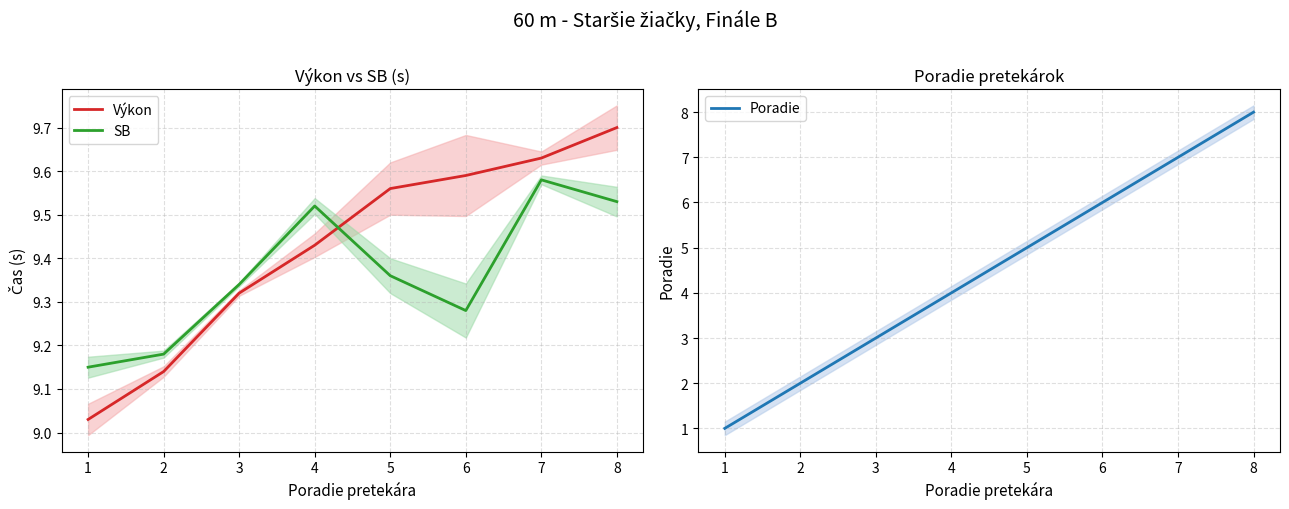

At which category does SB reach its first local peak?

4